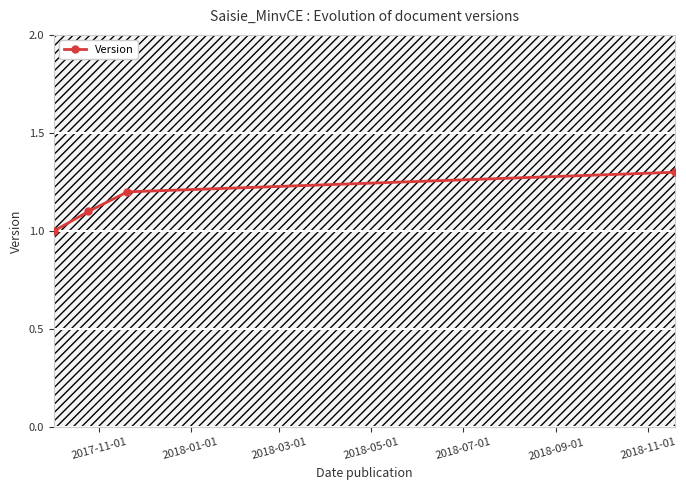

What is the value of the Version point at the 2nd from the left?

1.1